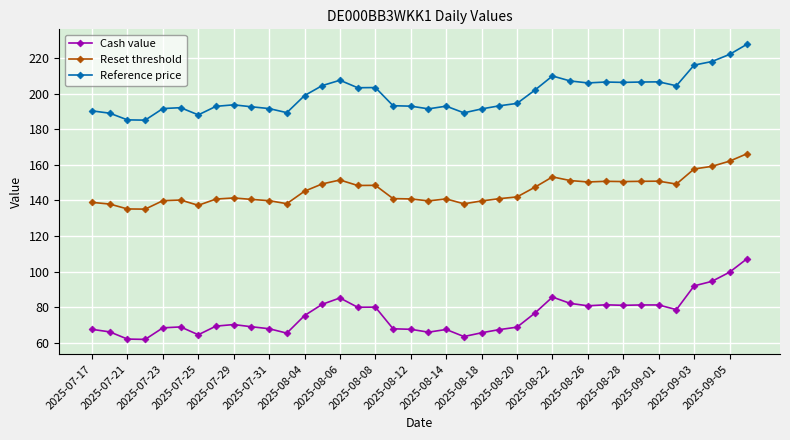

True or false: Reference price and Cash value cross at least once.

False